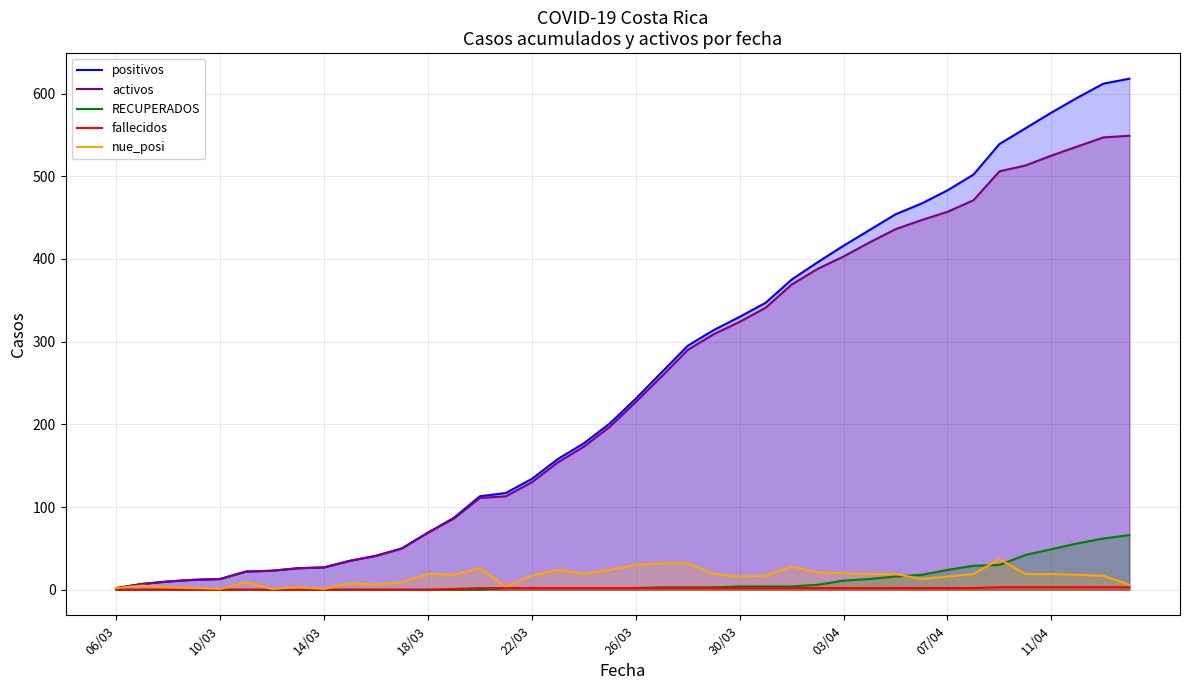

True or false: RECUPERADOS has a value of 16 at 30.

True